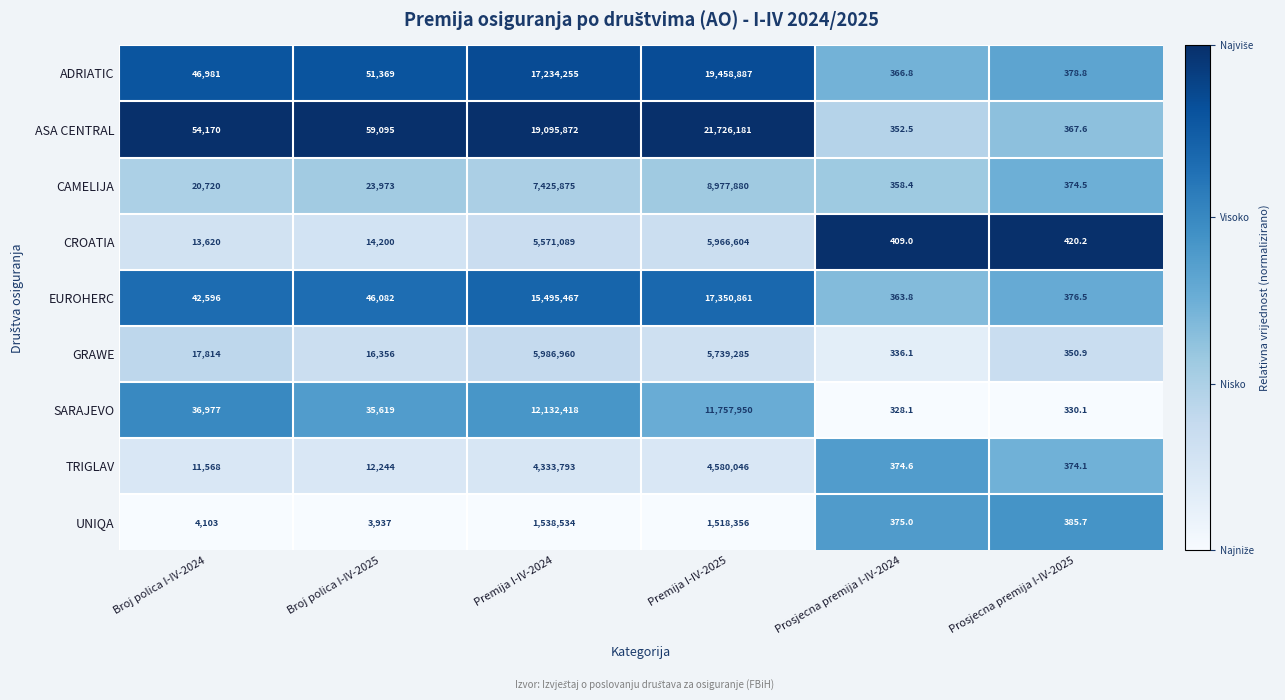

True or false: UNIQA has a value of 2698080.2 at Premija I-IV-2024.

False